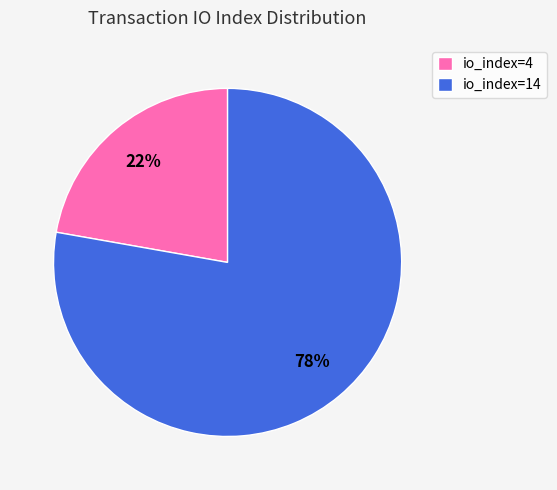

True or false: io_index=14 accounts for 63% of the total.

False